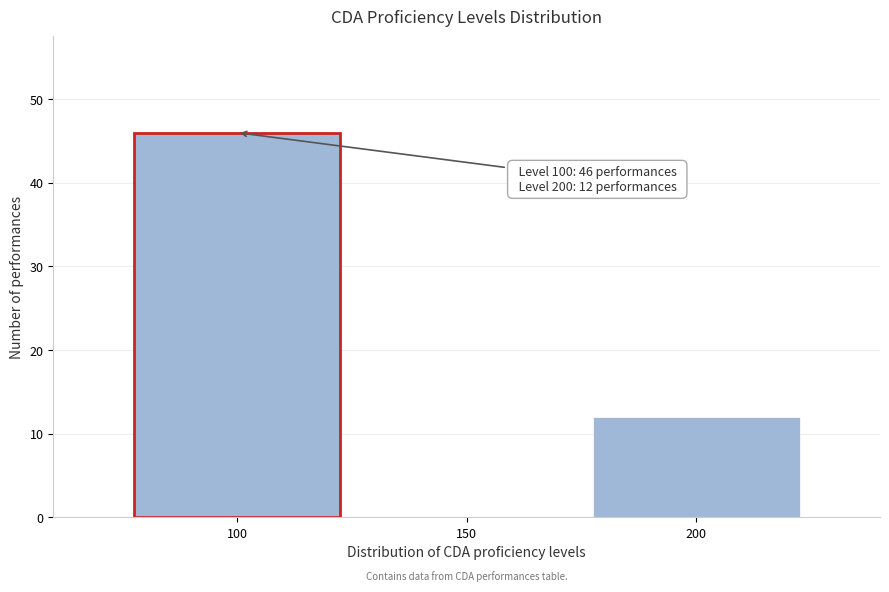

Reading left to right, transcribe all the data shown in this chart.

100=46	150=0	200=12